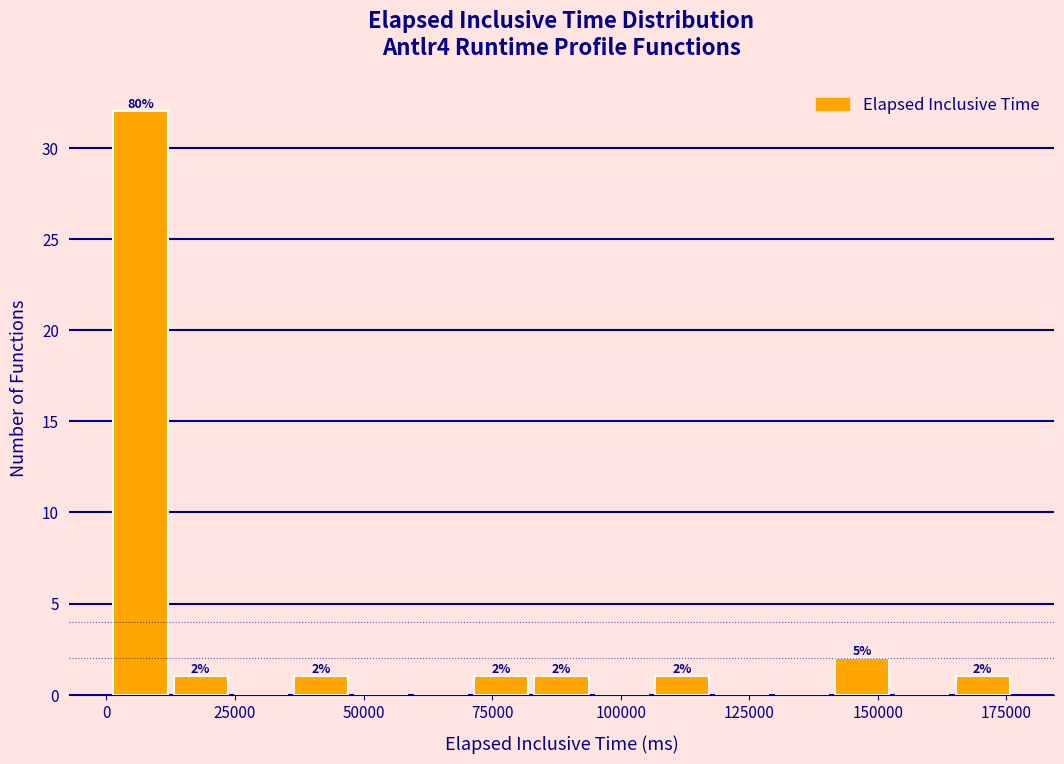

Around what value on the x-axis is the tallest bar? Give the approximate position of its centre, as read against the axis.

5000